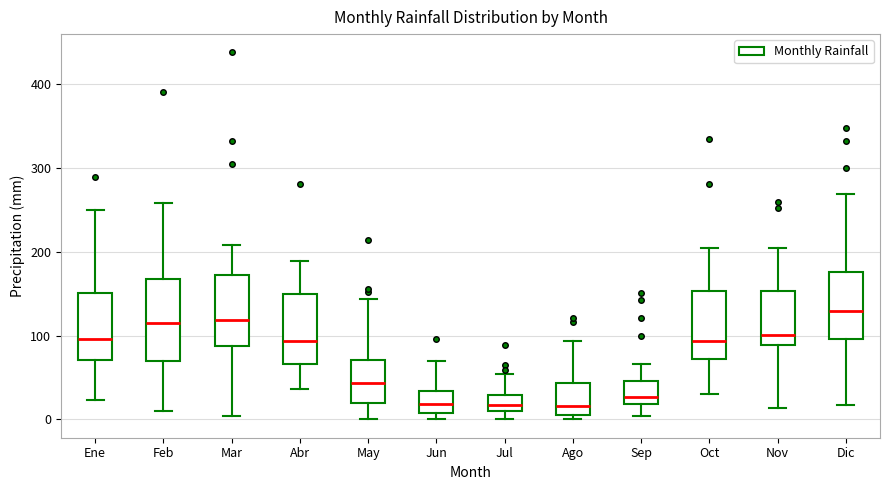

Reading left to right, read every box against the y-axis: the position of its median line, the range the box covers, and the ends of its whiskers. The values are not printed on the chart, so give them approximately, as read against the axis.

Ene: median 100, box 70 to 150, whiskers 20 to 250
Feb: median 110, box 70 to 170, whiskers 10 to 260
Mar: median 120, box 90 to 170, whiskers 0 to 210
Abr: median 90, box 70 to 150, whiskers 40 to 190
May: median 40, box 20 to 70, whiskers 0 to 140
Jun: median 20, box 10 to 30, whiskers 0 to 70
Jul: median 20, box 10 to 30, whiskers 0 to 50
Ago: median 20, box 10 to 40, whiskers 0 to 90
Sep: median 30, box 20 to 50, whiskers 0 to 70
Oct: median 90, box 70 to 150, whiskers 30 to 200
Nov: median 100, box 90 to 150, whiskers 10 to 200
Dic: median 130, box 100 to 180, whiskers 20 to 270